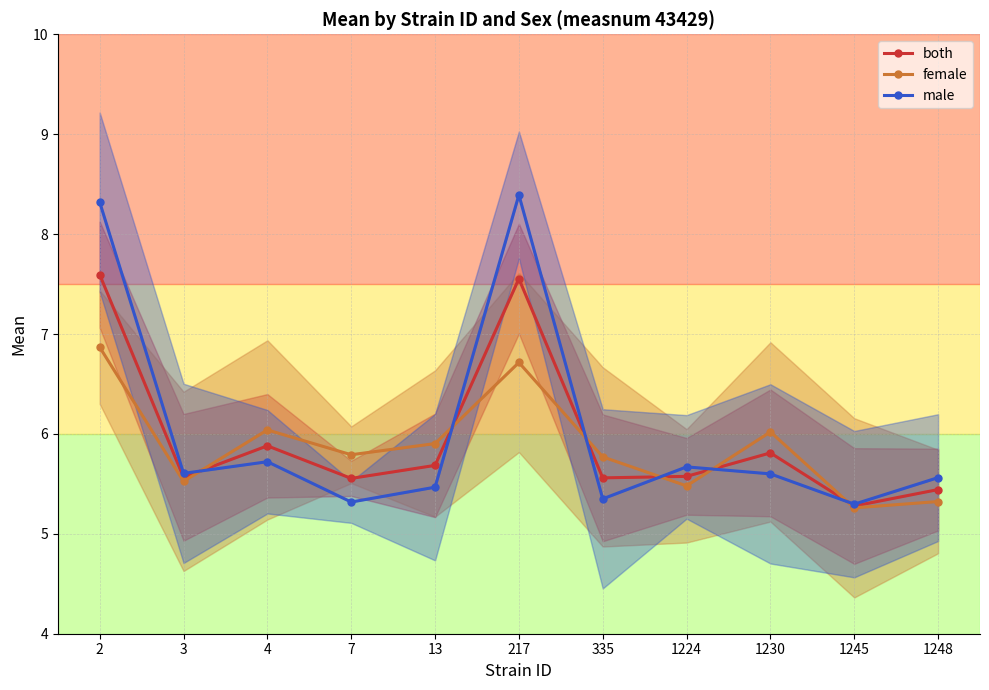

List the labels in order of both value, smallest first.

1245, 1248, 7, 335, 3, 1224, 13, 1230, 4, 217, 2